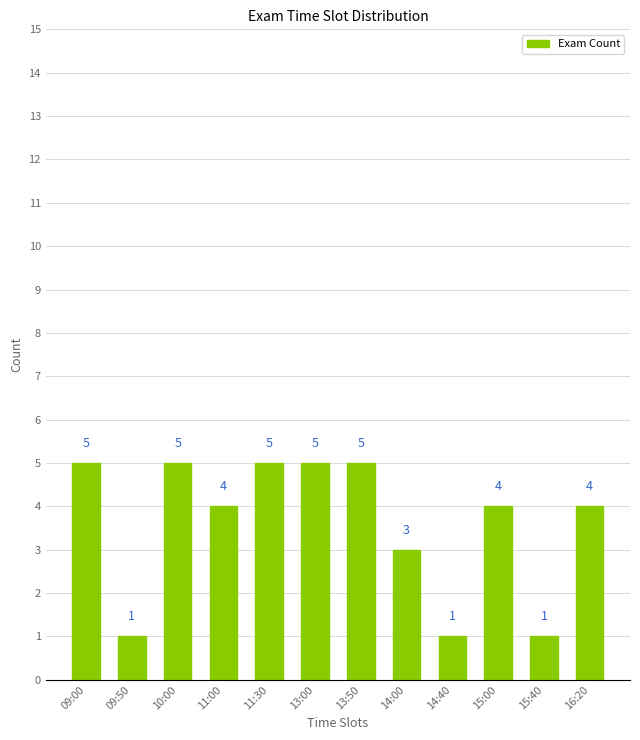

Reading right to left, what are all the values shown in this chart?

4	1	4	1	3	5	5	5	4	5	1	5